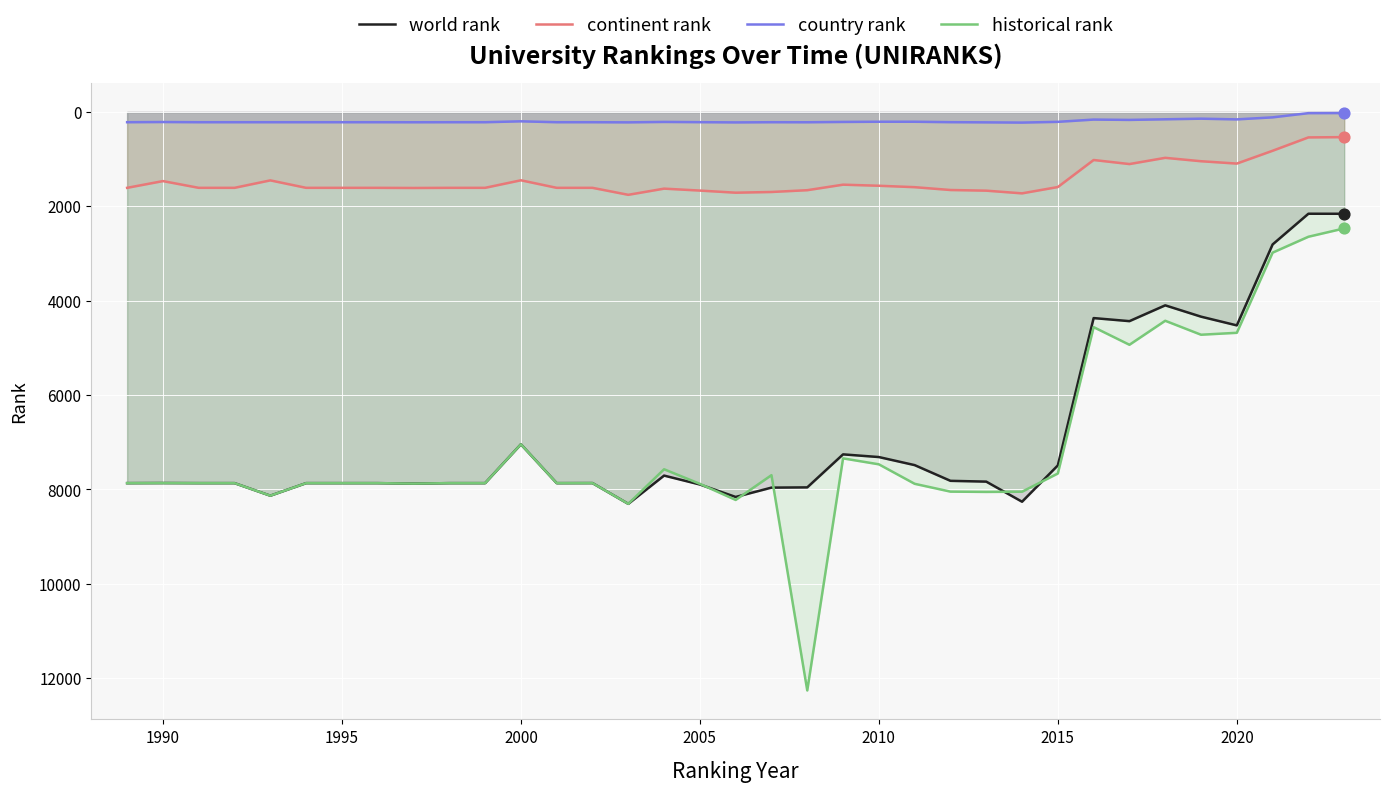

What are all the series names shown in the legend?

world rank, continent rank, country rank, historical rank